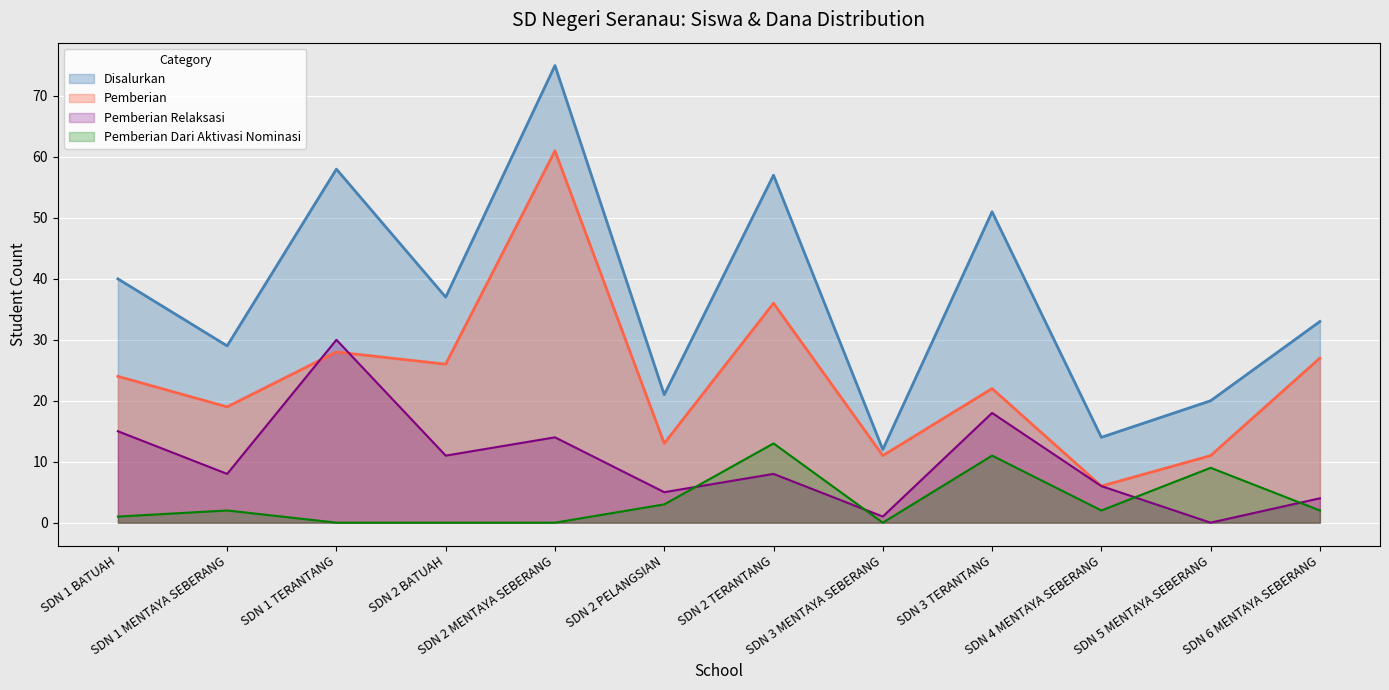

Which series has the largest total across all categories?

Disalurkan